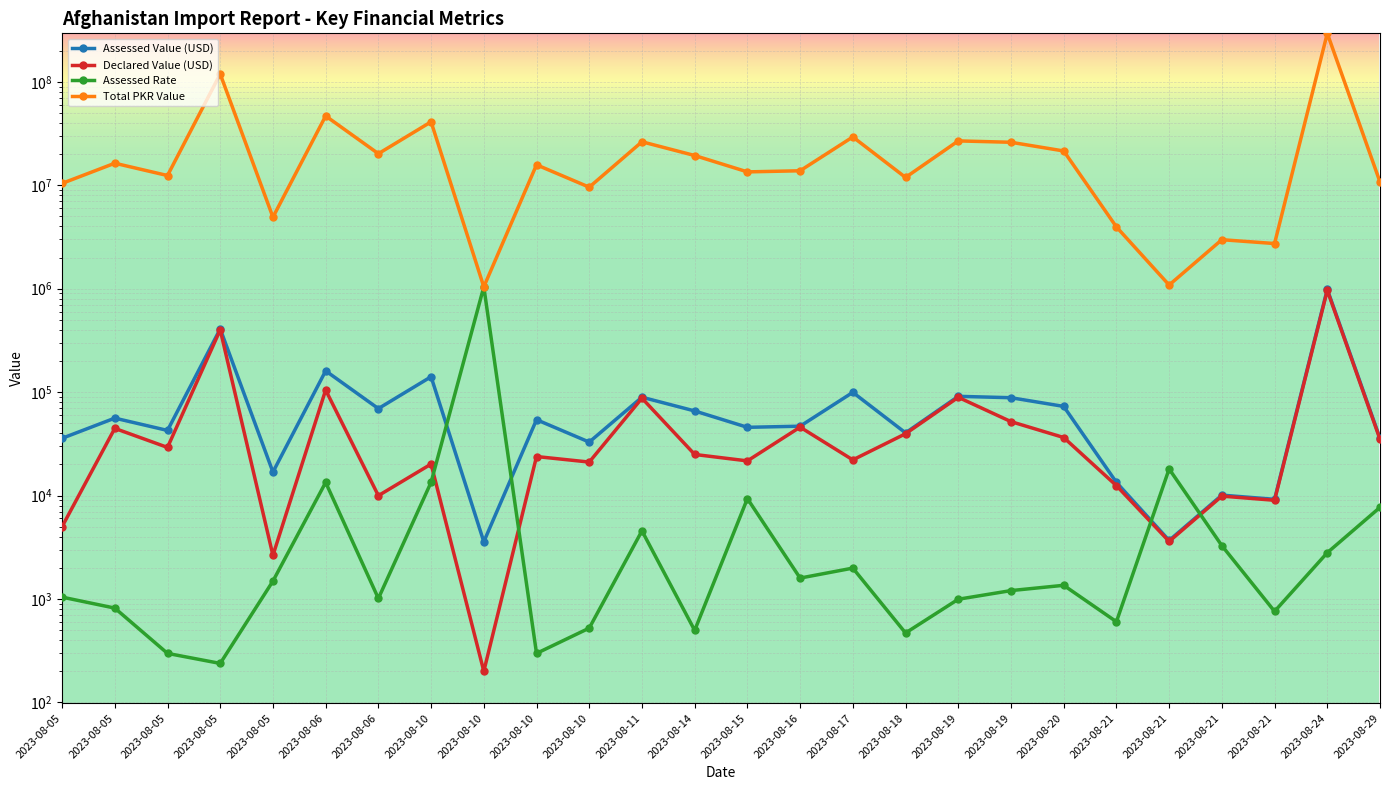

Which series changed the most between 2023-08-05 and 2023-08-14?

Total PKR Value